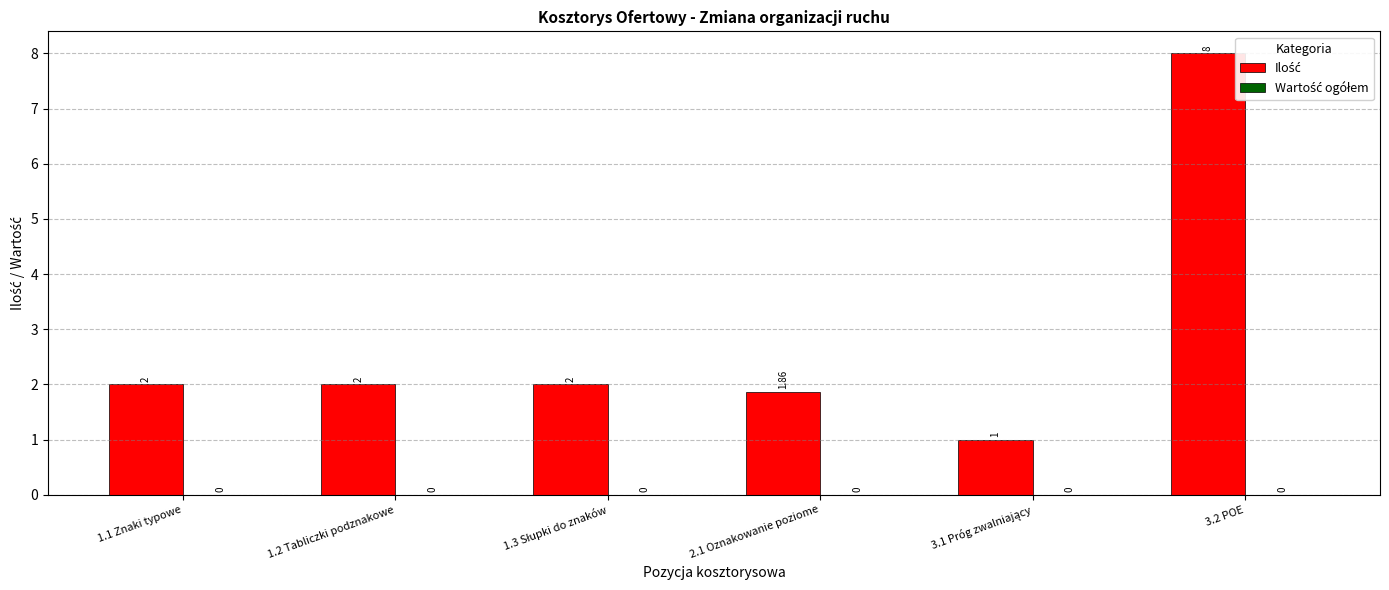

What is the change in value from 1.1 Znaki typowe to 3.2 POE?

+6.0